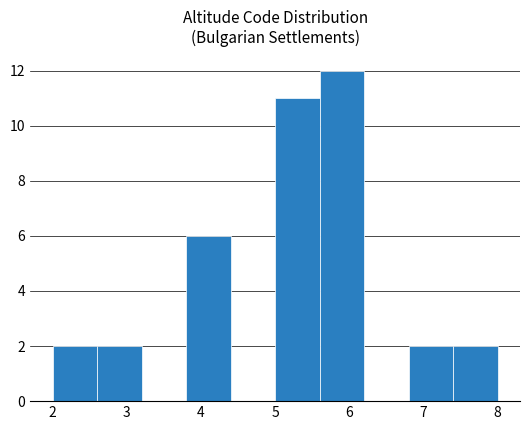

Reading left to right, transcribe this chart: for each bar, give the range it covers on the x-axis and its height. The values are not printed on the chart, so give them approximately, as read against the axis.

2.0 to 2.6: 2
2.6 to 3.2: 2
3.2 to 3.8: 0
3.8 to 4.4: 6
4.4 to 5.0: 0
5.0 to 5.6: 11
5.6 to 6.2: 12
6.2 to 6.8: 0
6.8 to 7.4: 2
7.4 to 8.0: 2